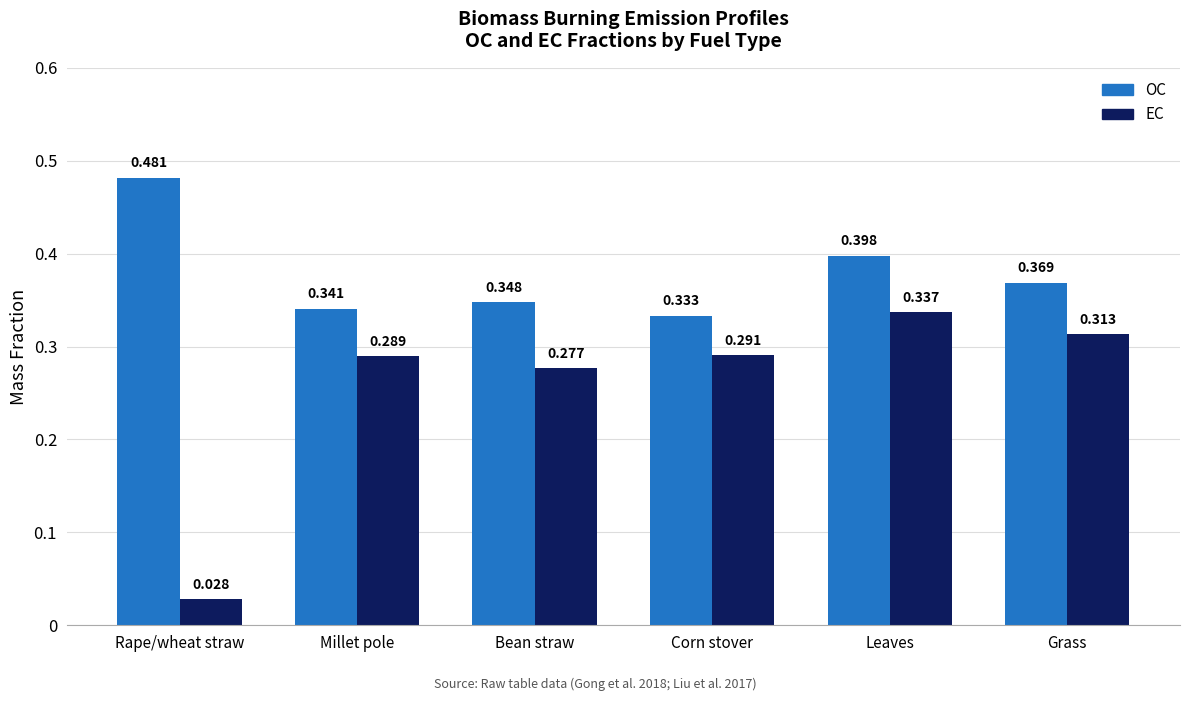

Which category has the lowest value across all series?

Rape/wheat straw